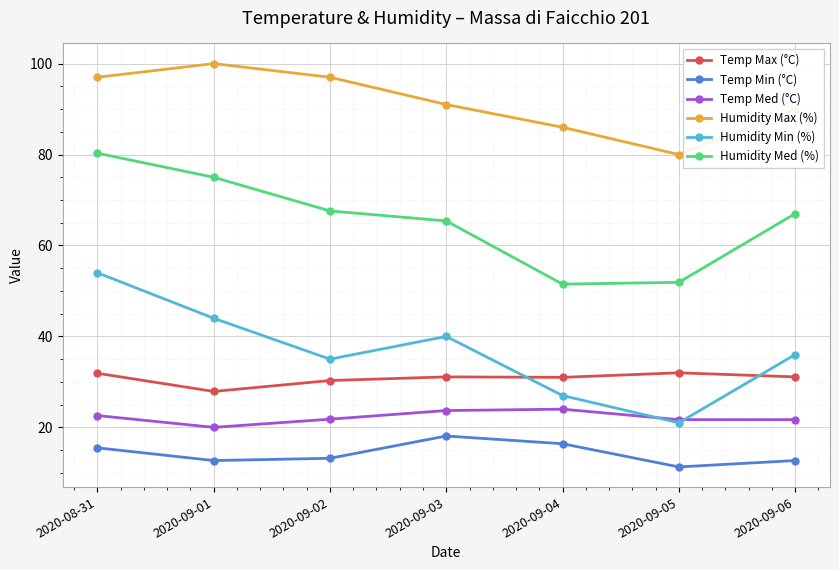

What is the smallest value displayed?

11.3